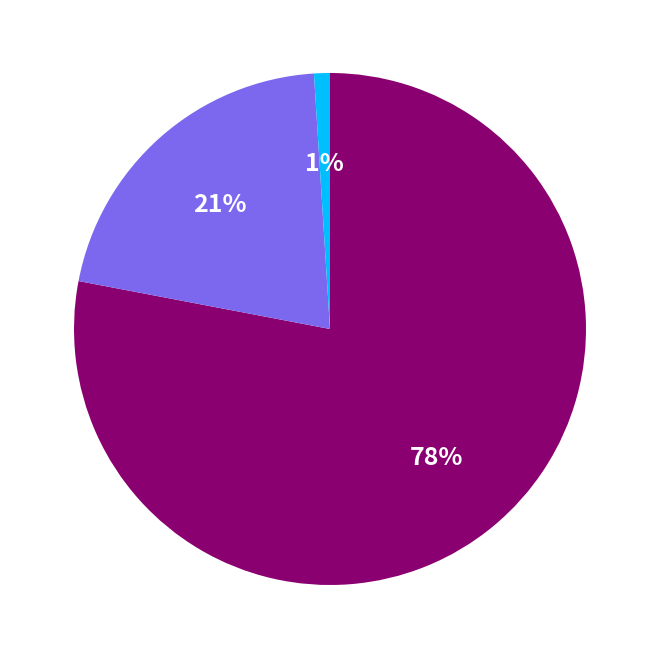

Is there any slice that represents more than half of the pie?

Yes